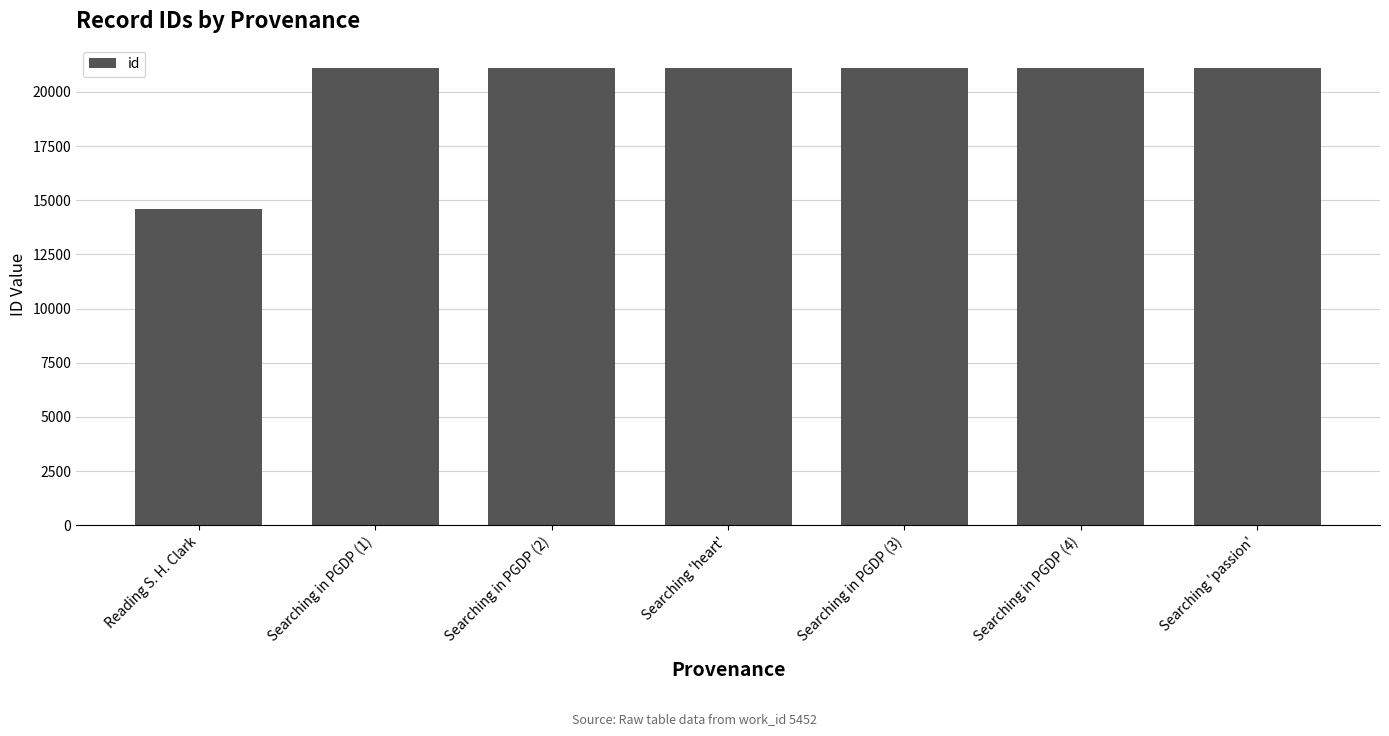

What is the difference between the values at Reading S. H. Clark and Searching in PGDP (2)?

6542